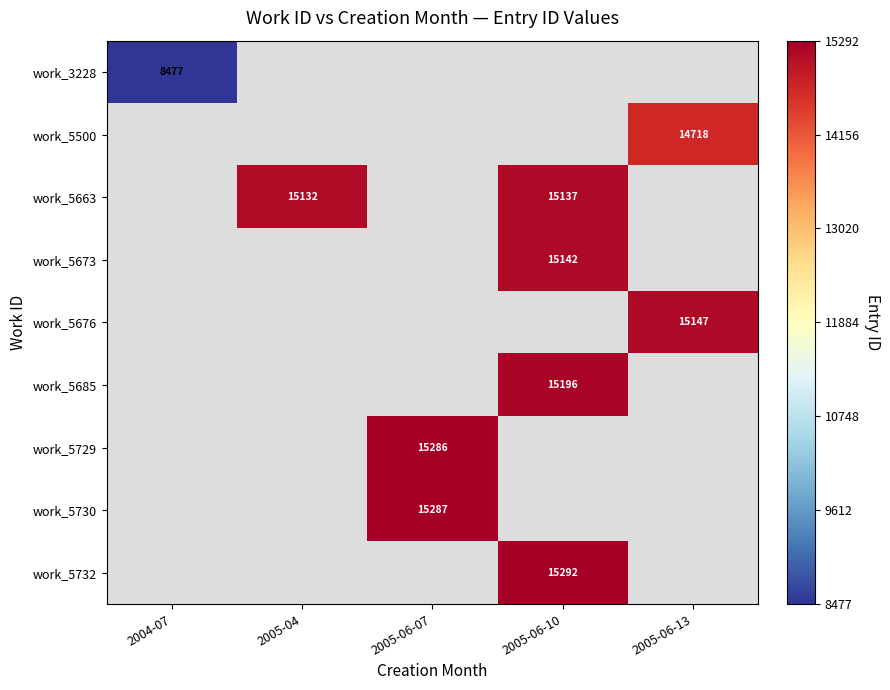

Which category has the lowest value across all series?

2004-07